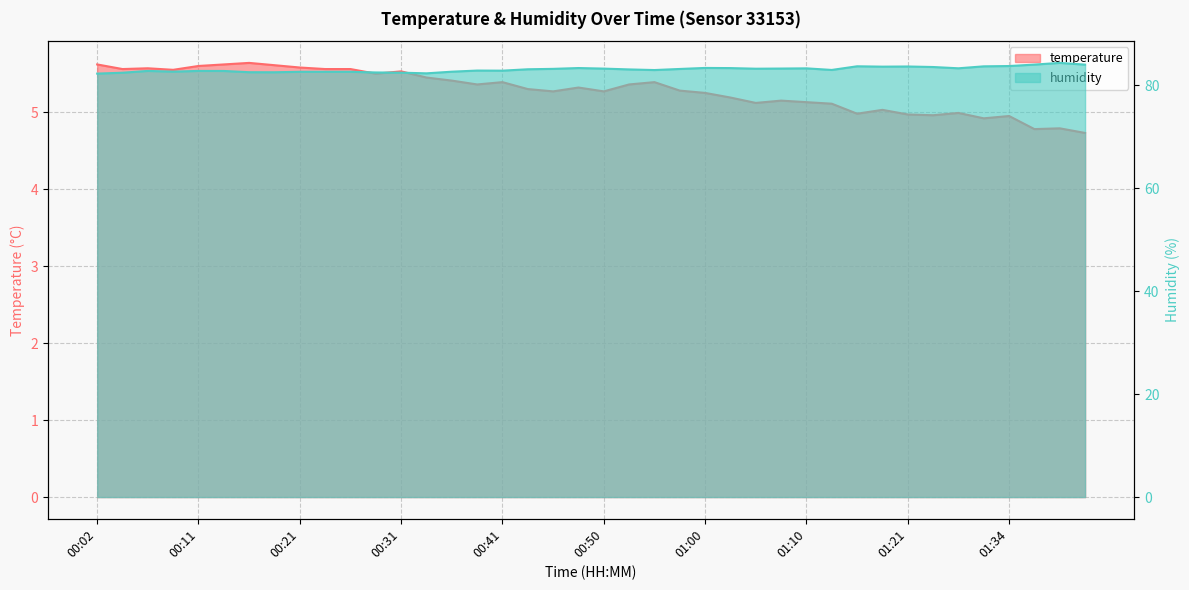

How many data points in temperature are less than 5?

9